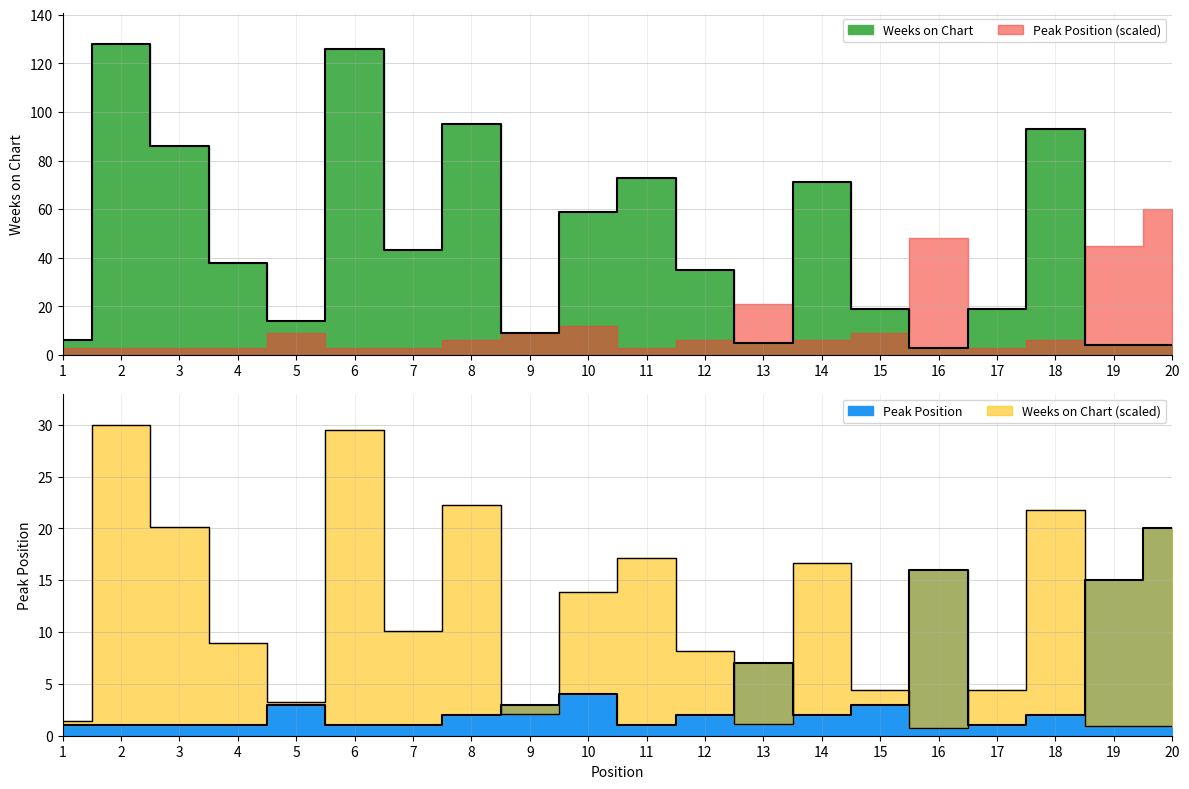

Reading right to left, extract all data points from this chart.

Weeks on Chart: 20=4	19=4	18=93	17=19	16=3	15=19	14=71	13=5	12=35	11=73	10=59	9=9	8=95	7=43	6=126	5=14	4=38	3=86	2=128	1=6
Peak Position: 20=20	19=15	18=2	17=1	16=16	15=3	14=2	13=7	12=2	11=1	10=4	9=3	8=2	7=1	6=1	5=3	4=1	3=1	2=1	1=1